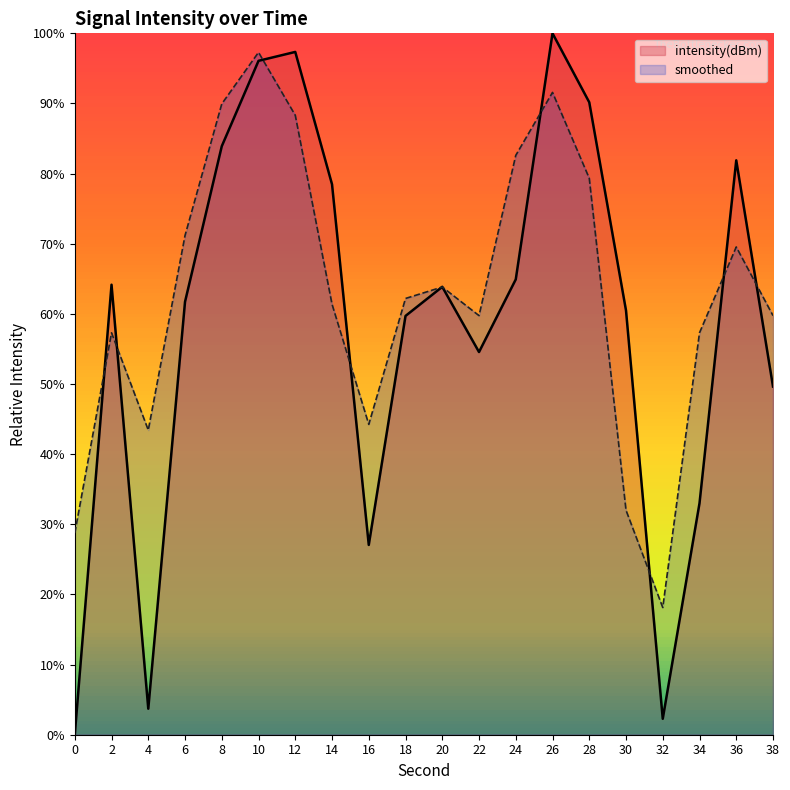

At which label does smoothed reach its minimum?

32